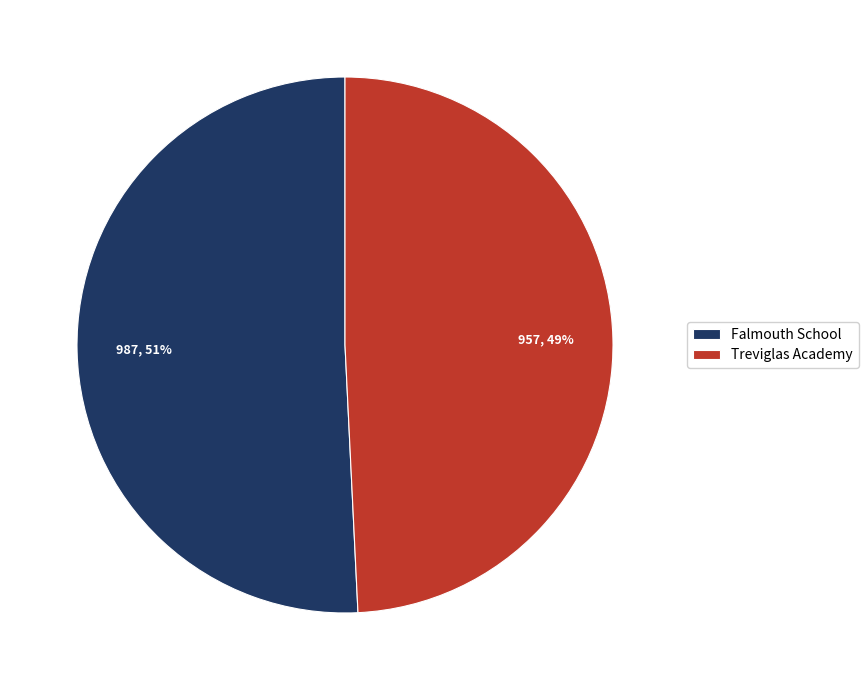

What is the ratio of the value at Treviglas Academy to the value at Falmouth School?

1.0